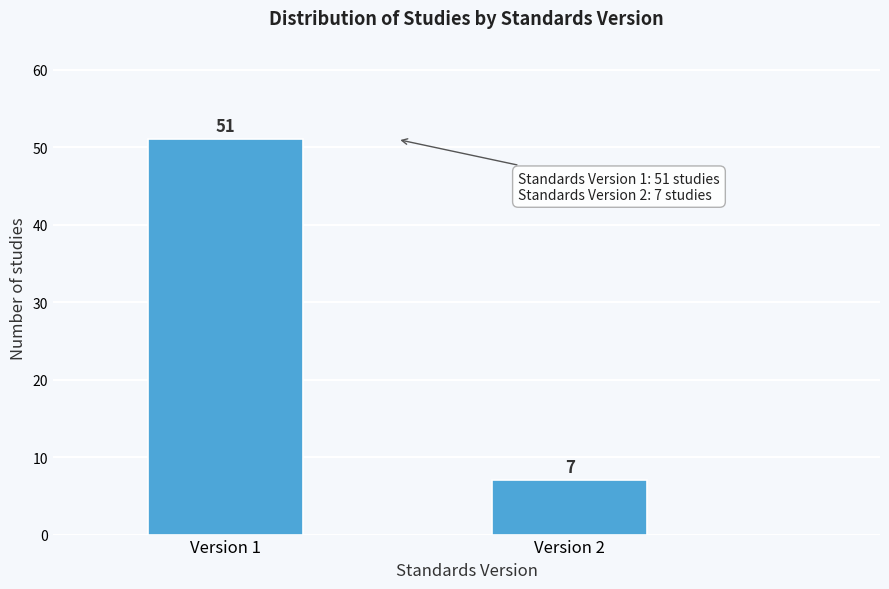

Reading right to left, extract all data points from this chart.

7	51